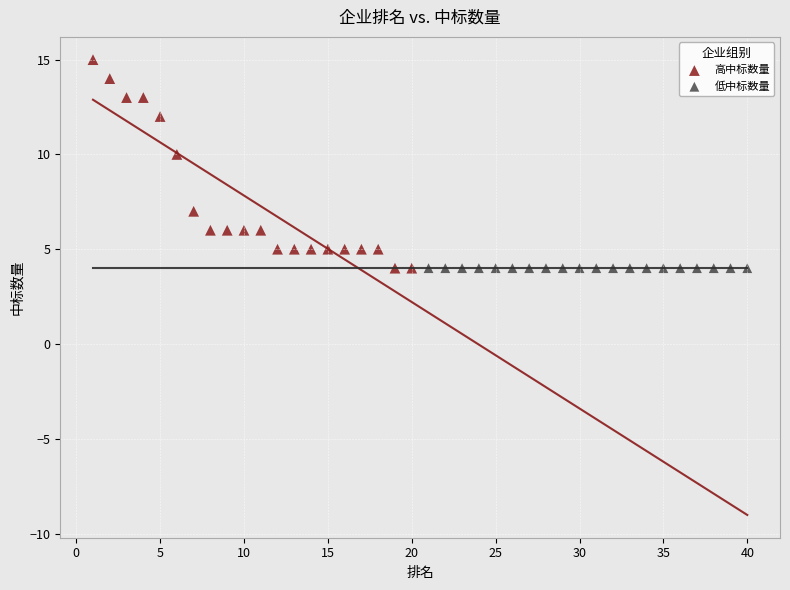

What are all the series names shown in the legend?

高中标数量, 低中标数量